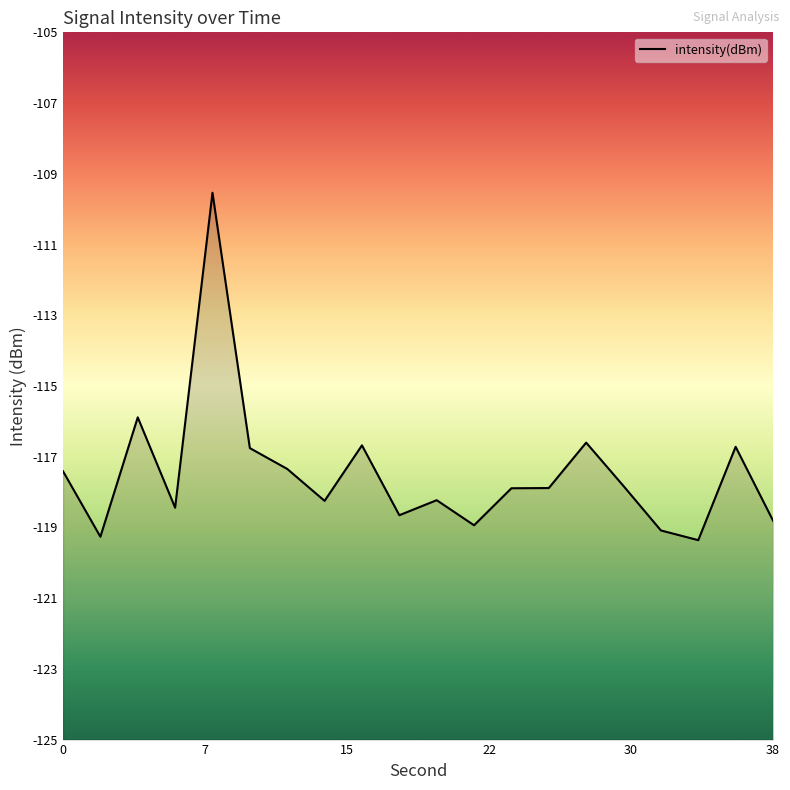

Is it true that the value at 14 is -166.5?

False